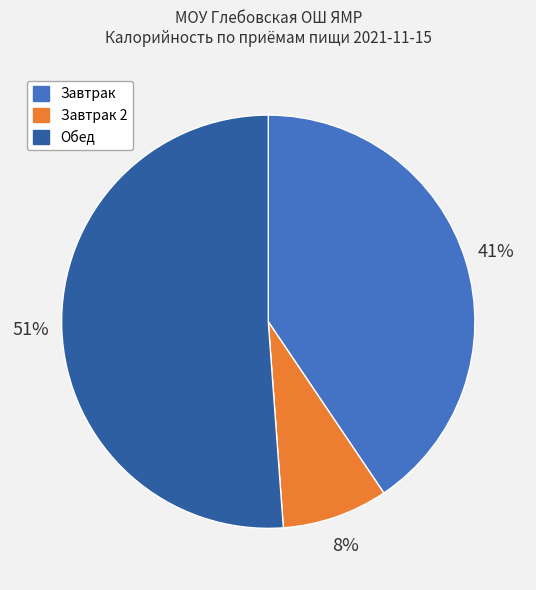

Does any single category account for the majority?

Yes